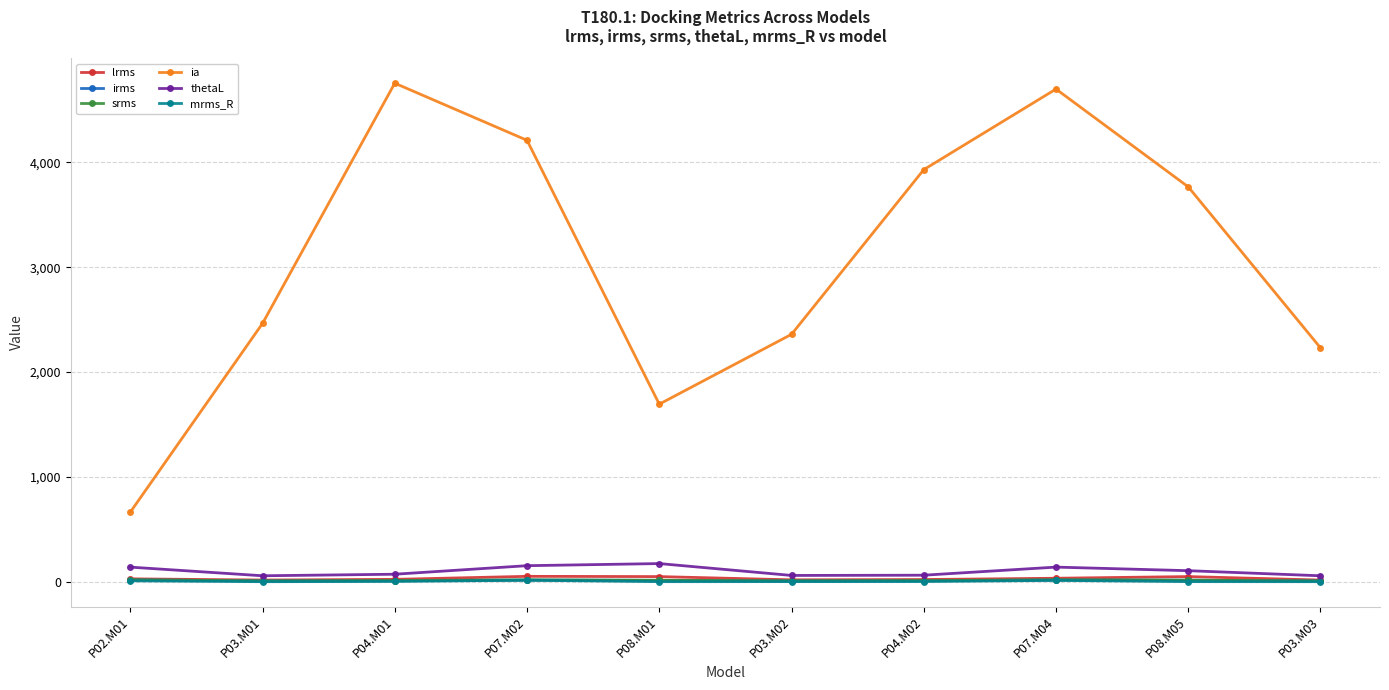

Between P07.M02 and P08.M05, which series saw the biggest shift?

ia